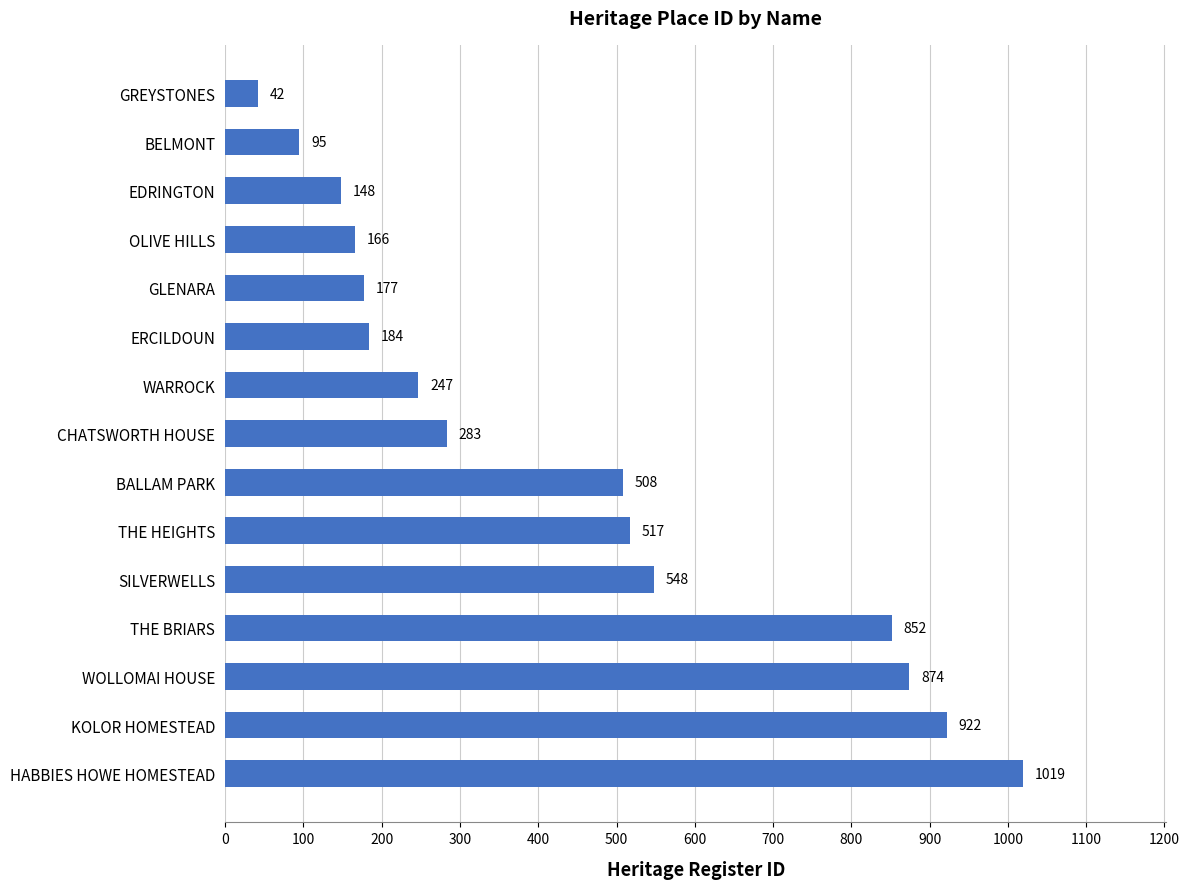

List the labels in order of value, largest first.

HABBIES HOWE HOMESTEAD, KOLOR HOMESTEAD, WOLLOMAI HOUSE, THE BRIARS, SILVERWELLS, THE HEIGHTS, BALLAM PARK, CHATSWORTH HOUSE, WARROCK, ERCILDOUN, GLENARA, OLIVE HILLS, EDRINGTON, BELMONT, GREYSTONES